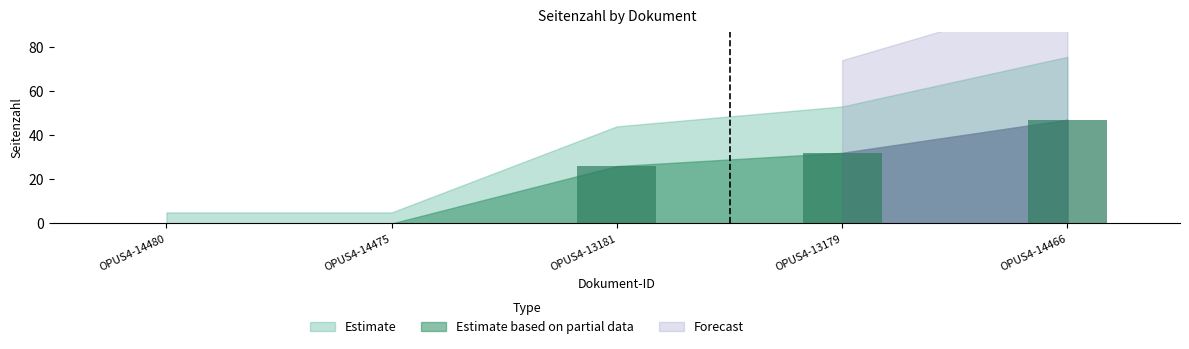

What is the change in value from OPUS4-14480 to OPUS4-14466?

+47